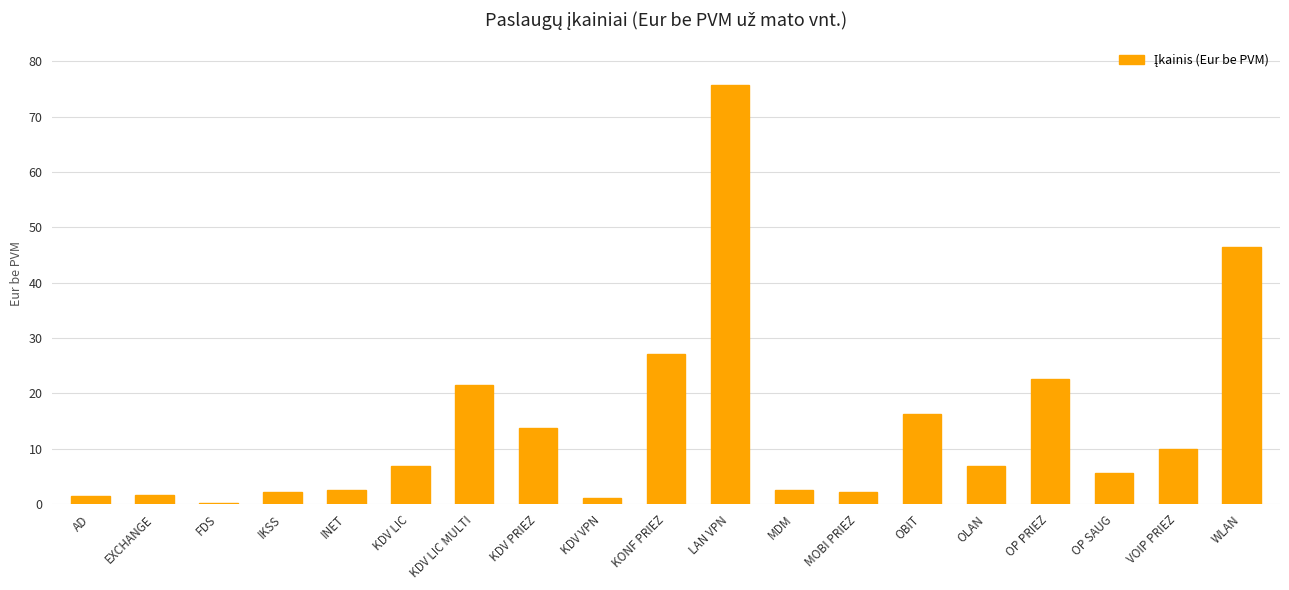

What is the maximum value shown in the chart?

75.8